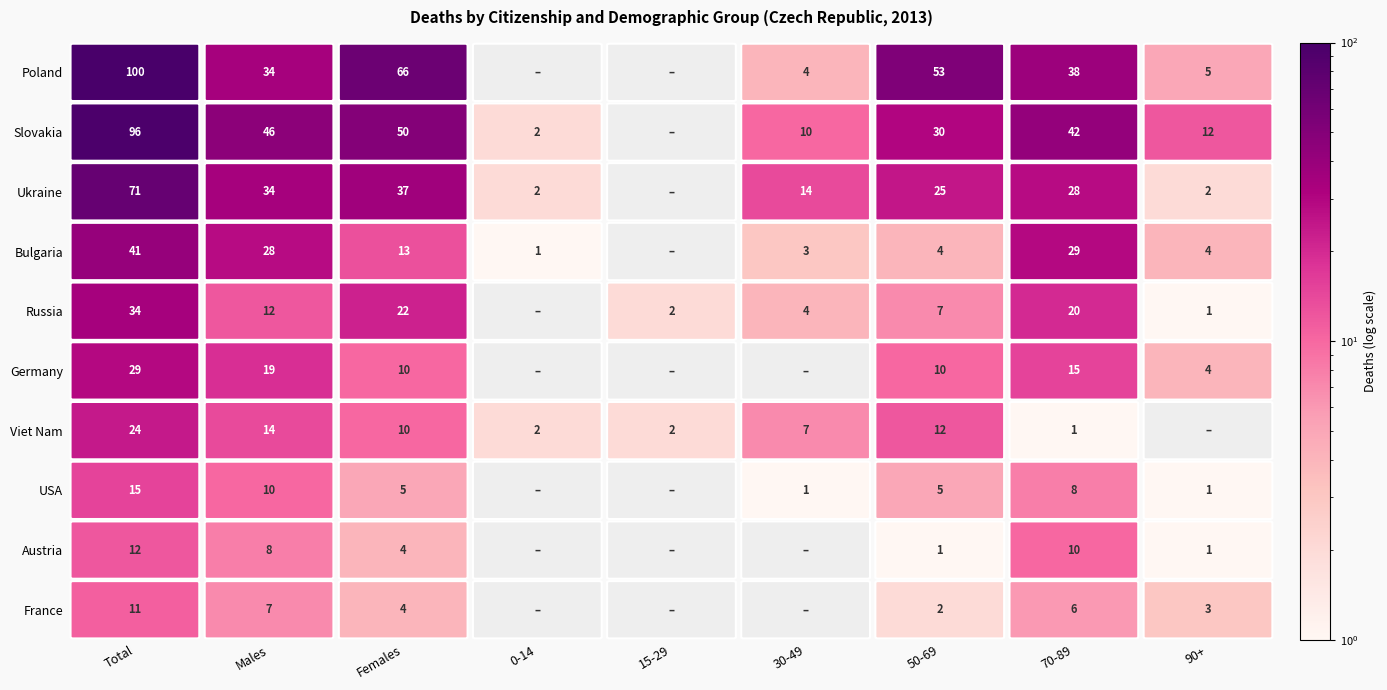

What is the approximate value of Russia at 7?

20